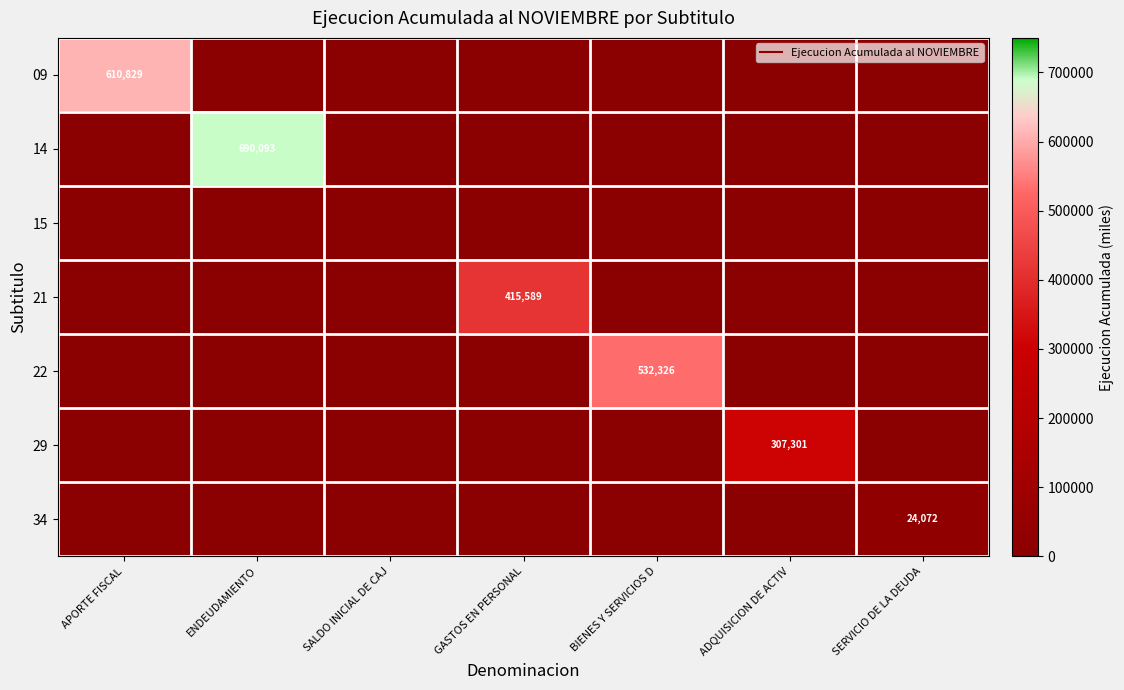

At which label does 22 reach its minimum?

APORTE FISCAL